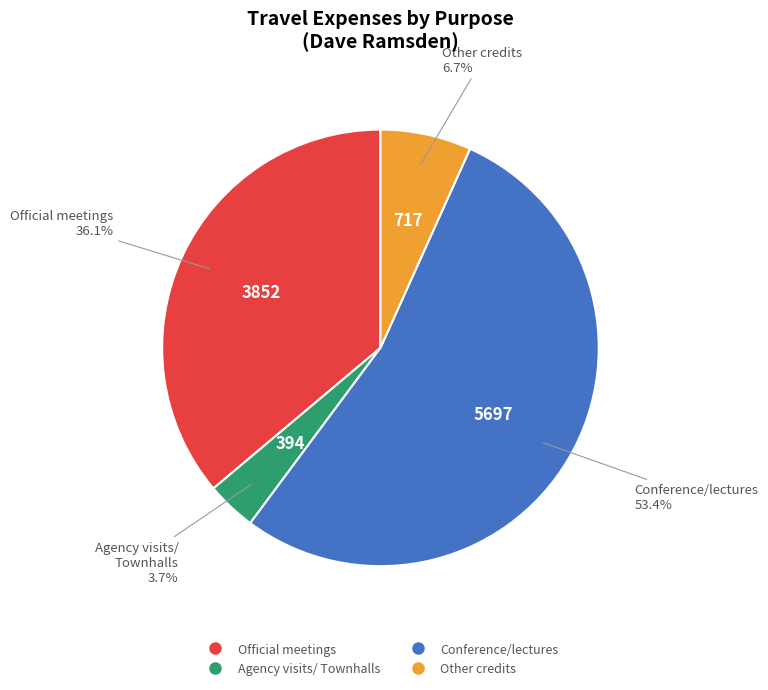

Does any single category account for the majority?

Yes